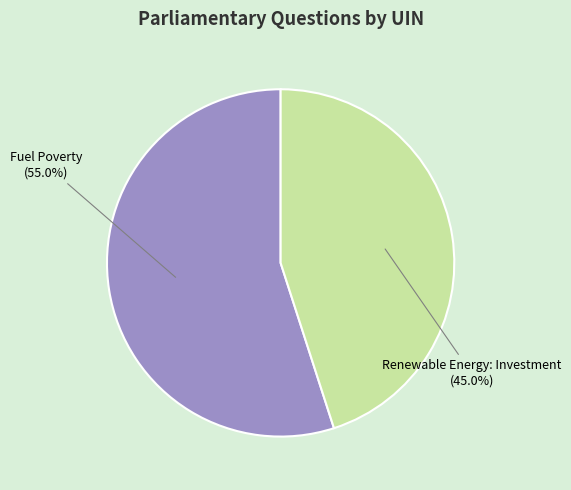

Rank the categories by value from lowest to highest.

Renewable Energy: Investment (45.0%), Fuel Poverty (55.0%)